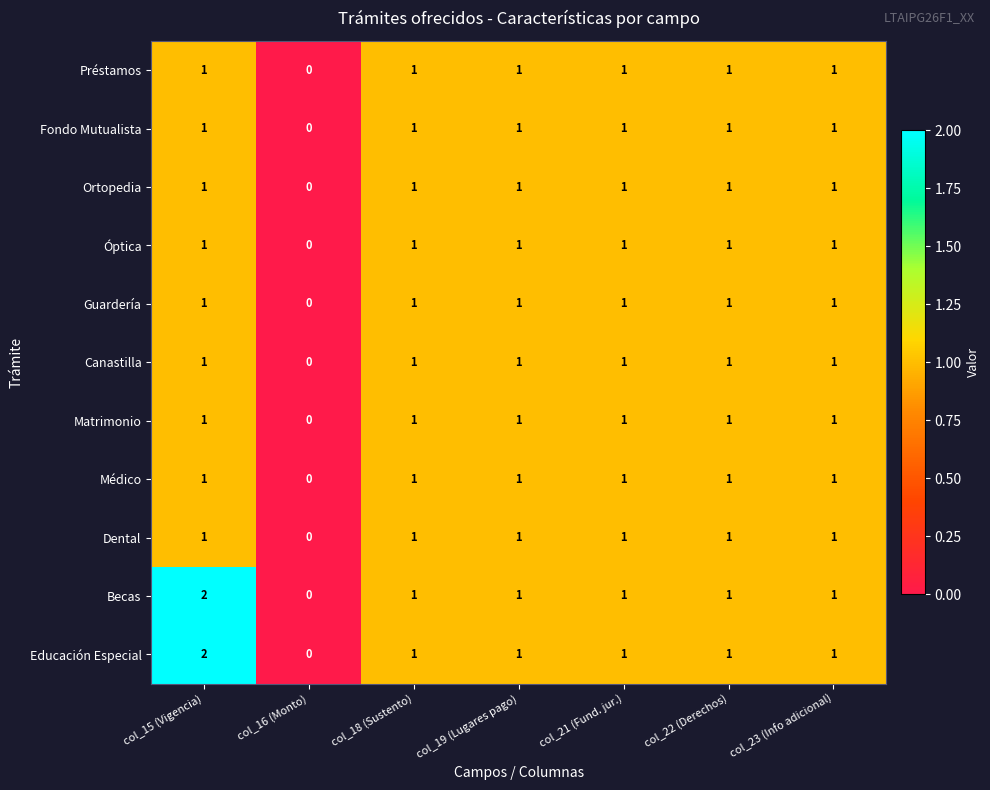

At which category does the chart reach its peak across all series?

col_15 (Vigencia)